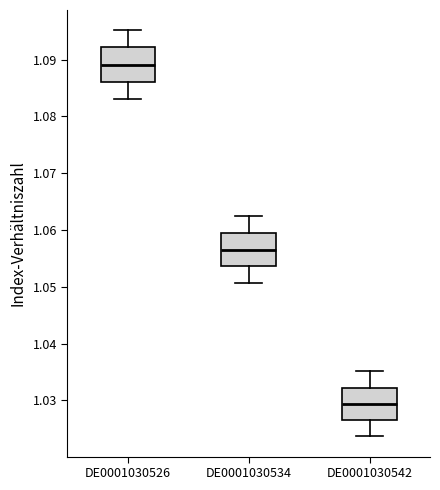

Reading left to right, transcribe this box plot: for each box, give where its median line is, the range the box spans, and where its two whiskers end, as read against the y-axis. The values are not printed on the chart, so give them approximately, as read against the axis.

DE0001030526: median 1.089, box 1.086 to 1.092, whiskers 1.083 to 1.095
DE0001030534: median 1.057, box 1.054 to 1.059, whiskers 1.051 to 1.062
DE0001030542: median 1.029, box 1.027 to 1.032, whiskers 1.024 to 1.035